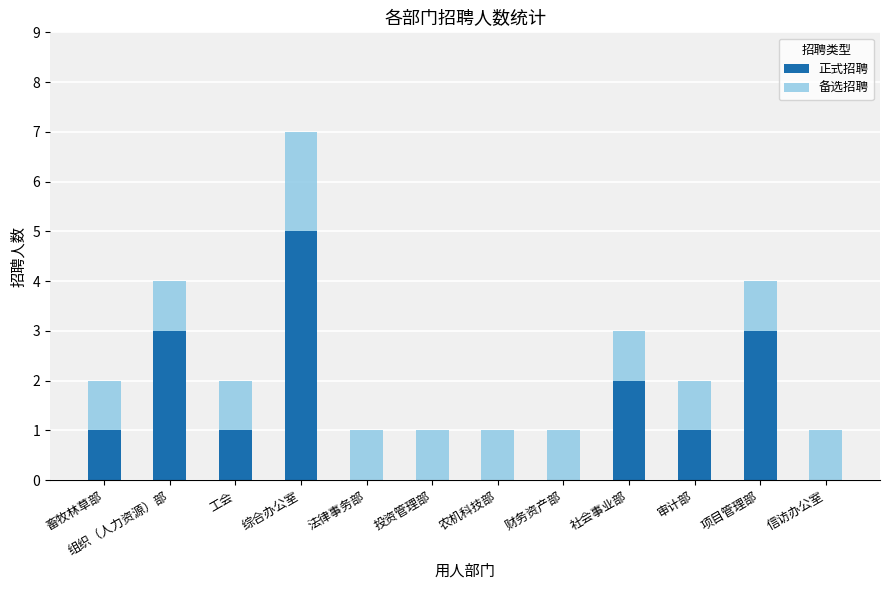

At which label does 正式招聘 reach its peak?

综合办公室